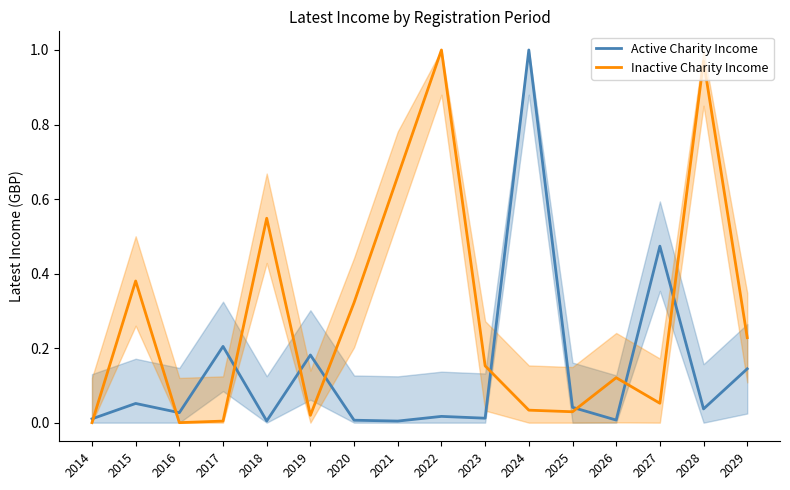

How many data points does each series have?

16